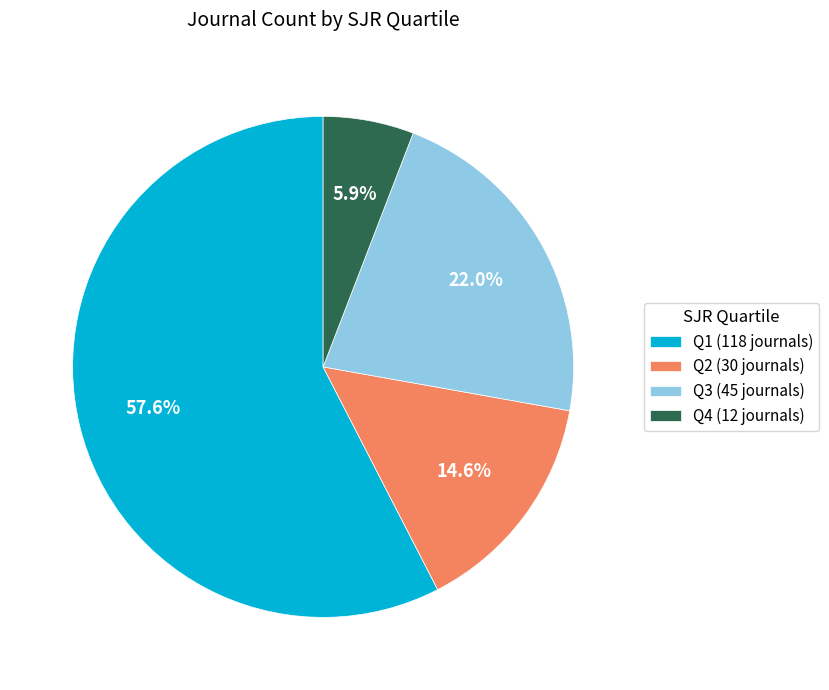

Combined, do Q4 and Q3 account for over 50%?

No